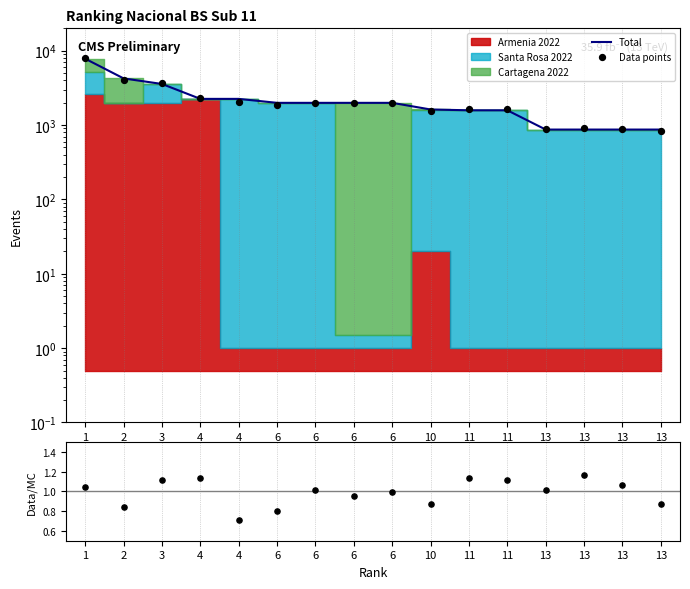

At how many categories does at least one series exceed 405?

16